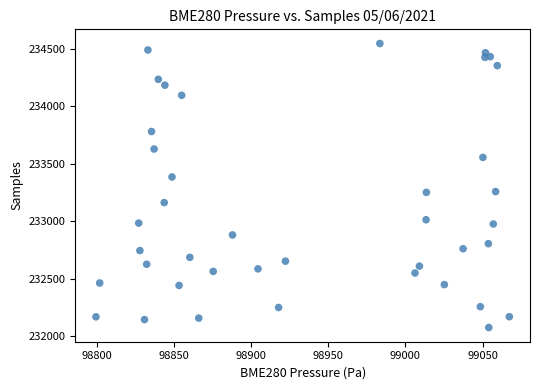

What is the range of Y values (max minus min)?

2469